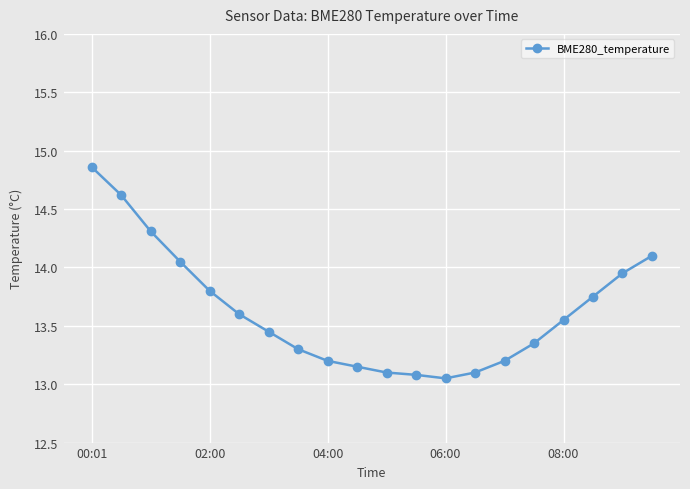

What is the difference between the maximum and minimum values?

1.8